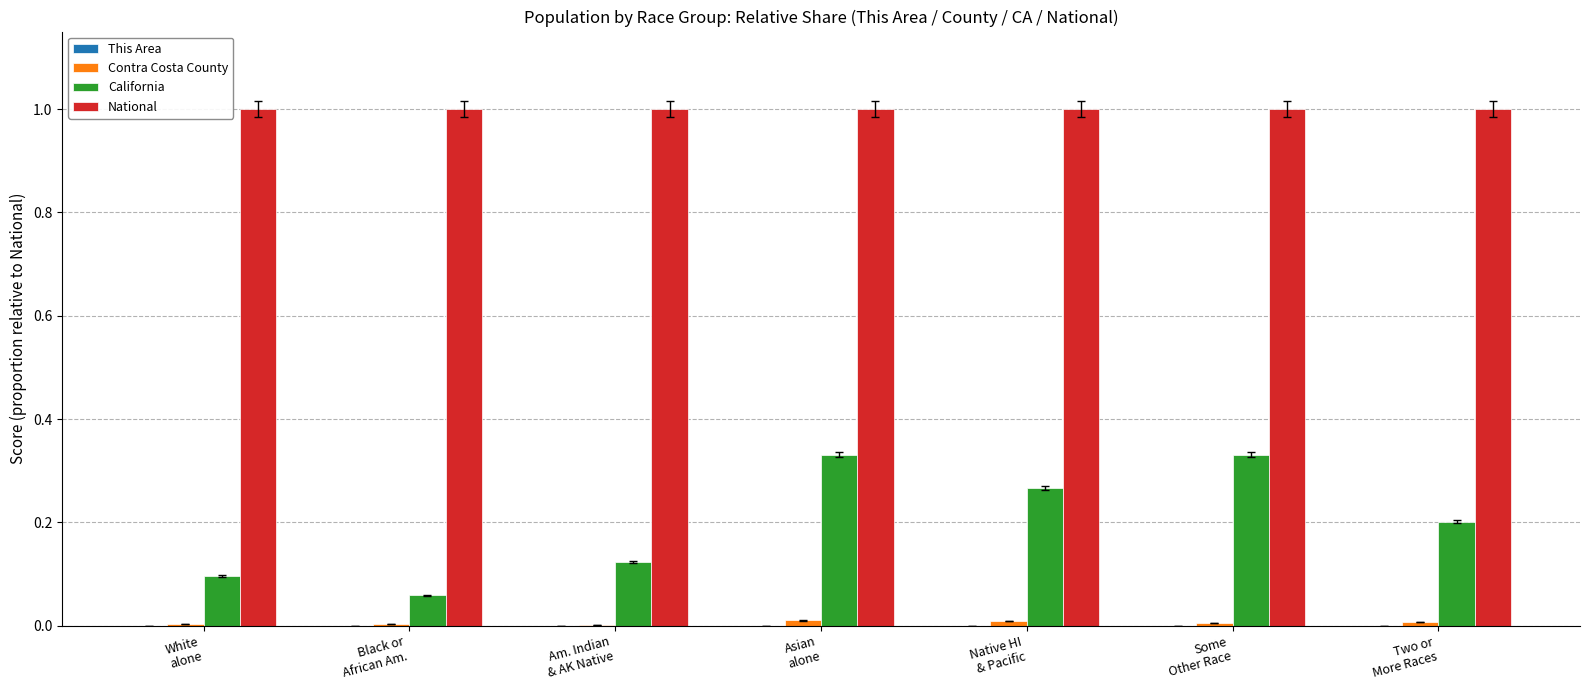

Is it true that National equals 1.0 at Am. Indian
& AK Native?

True